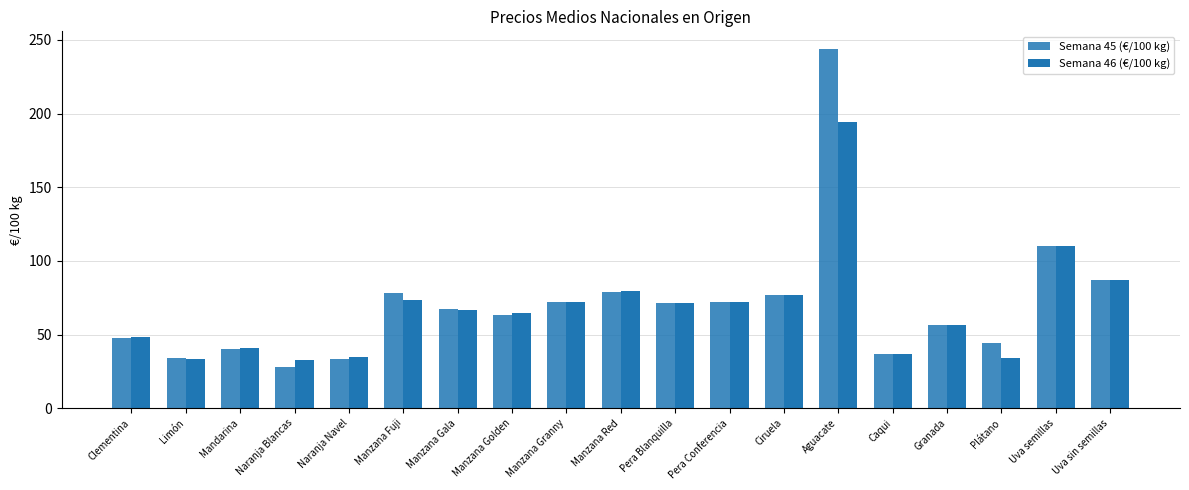

Reading right to left, list all the values displayed in this chart.

Semana 45 (€/100 kg): 87.0	110.0	44.5	56.2	36.6	243.6	76.7	72.3	71.2	79.0	72.1	63.0	67.0	78.0	33.4	28.1	40.2	34.3	47.9
Semana 46 (€/100 kg): 87.0	110.0	34.1	56.3	36.5	194.6	76.7	72.3	71.2	79.8	72.0	64.4	66.7	73.4	34.6	33.0	40.9	33.5	48.0